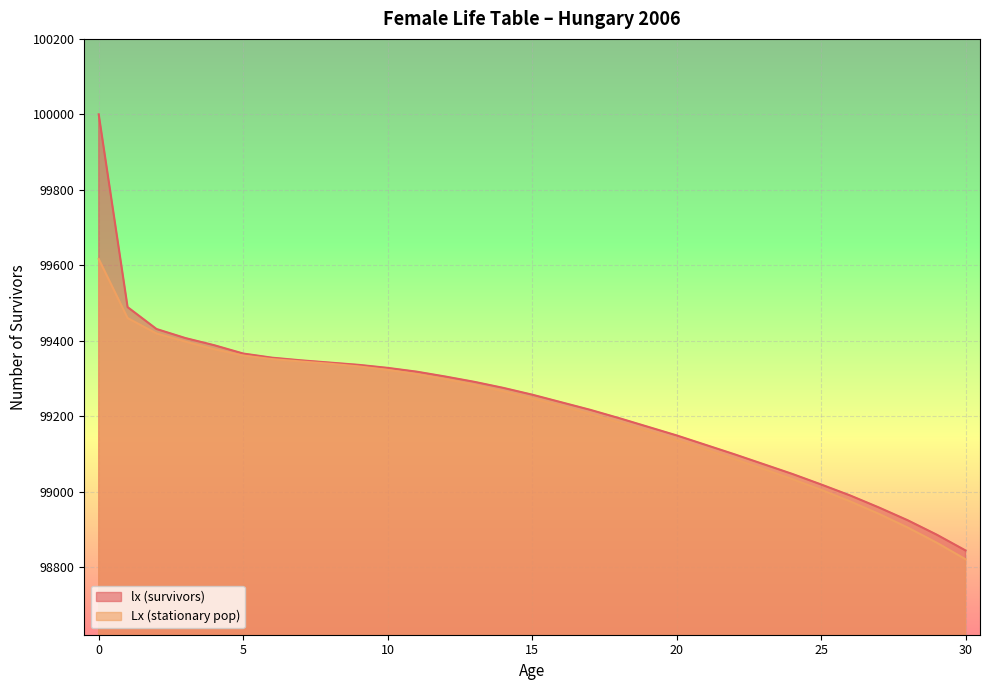

How many lines are shown in the chart?

2